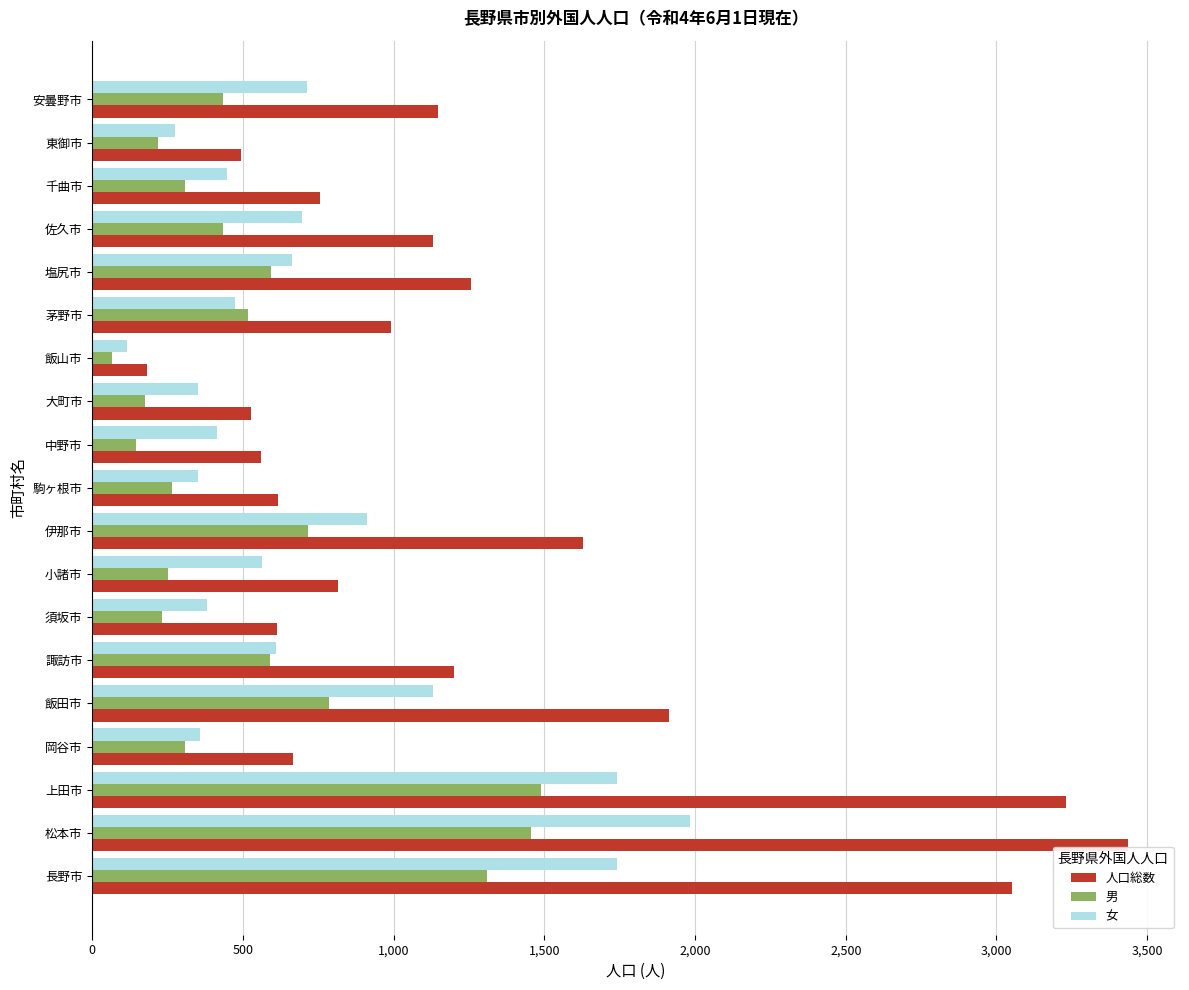

Which category has the highest value in the 男 series?

上田市